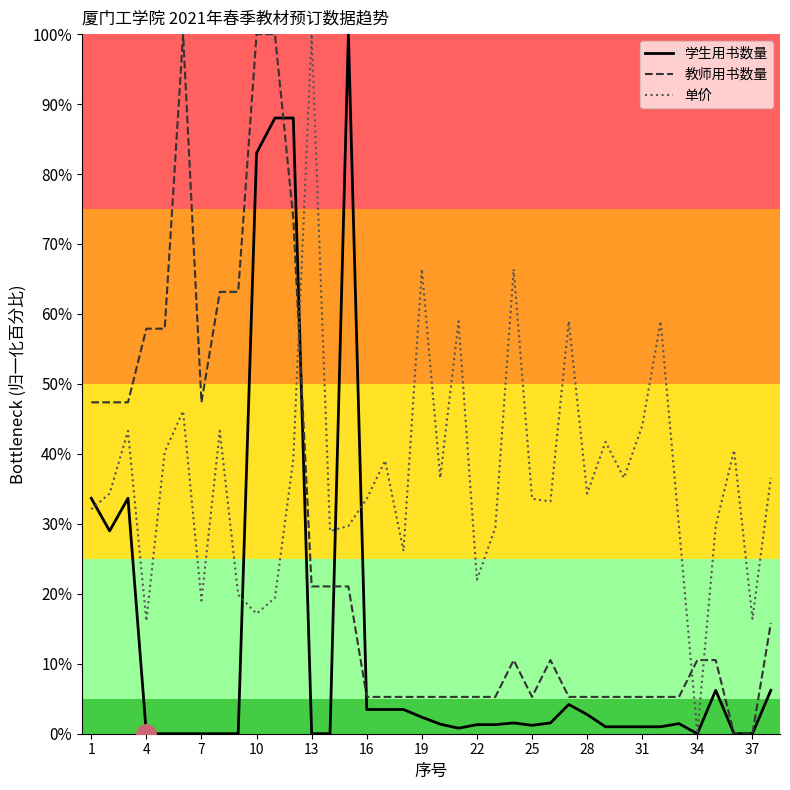

True or false: 学生用书数量 has more than 0 interior local peaks.

True